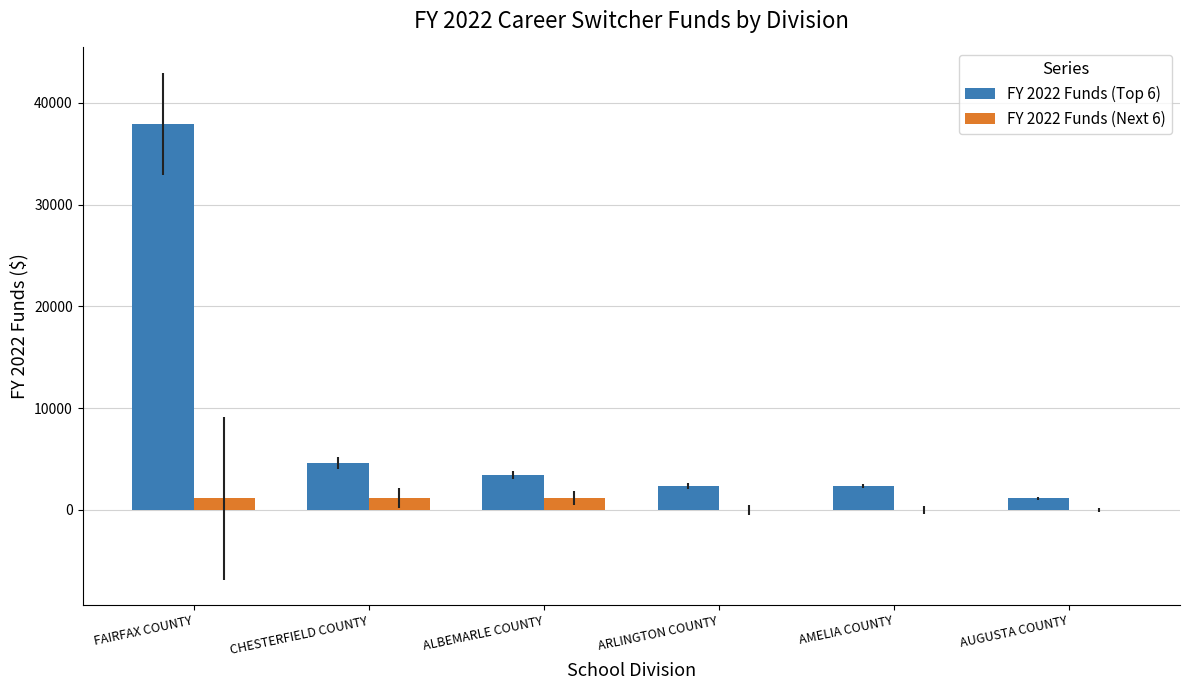

How many data points does each series have?

6